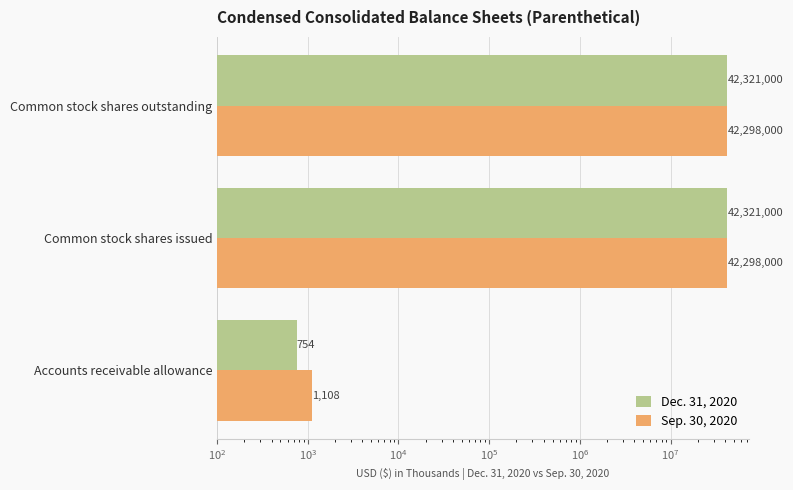

What is the minimum value shown in the chart?

754